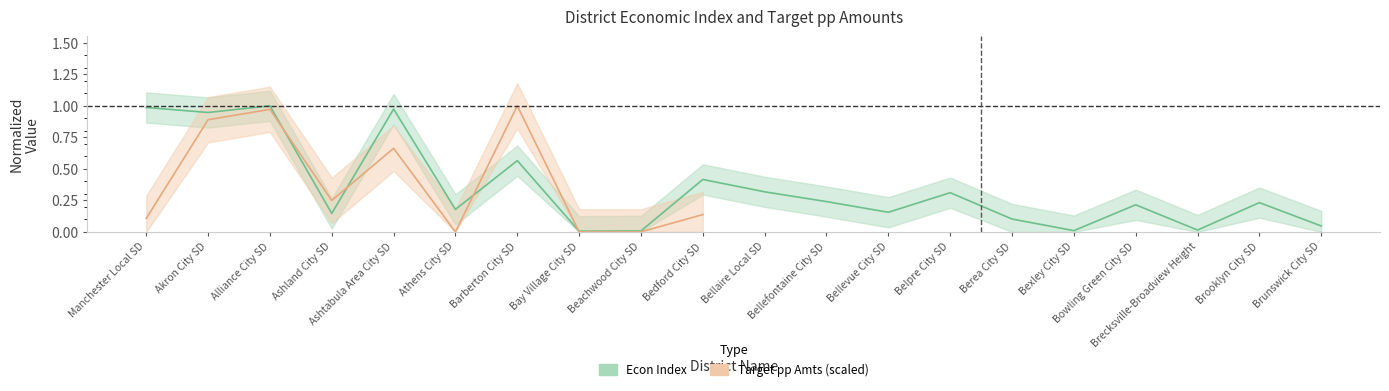

Reading left to right, extract all data points from this chart.

1.0	0.9	1.0	0.1	1.0	0.2	0.6	0.0	0.0	0.4	0.3	0.2	0.2	0.3	0.1	0.0	0.2	0.0	0.2	0.0